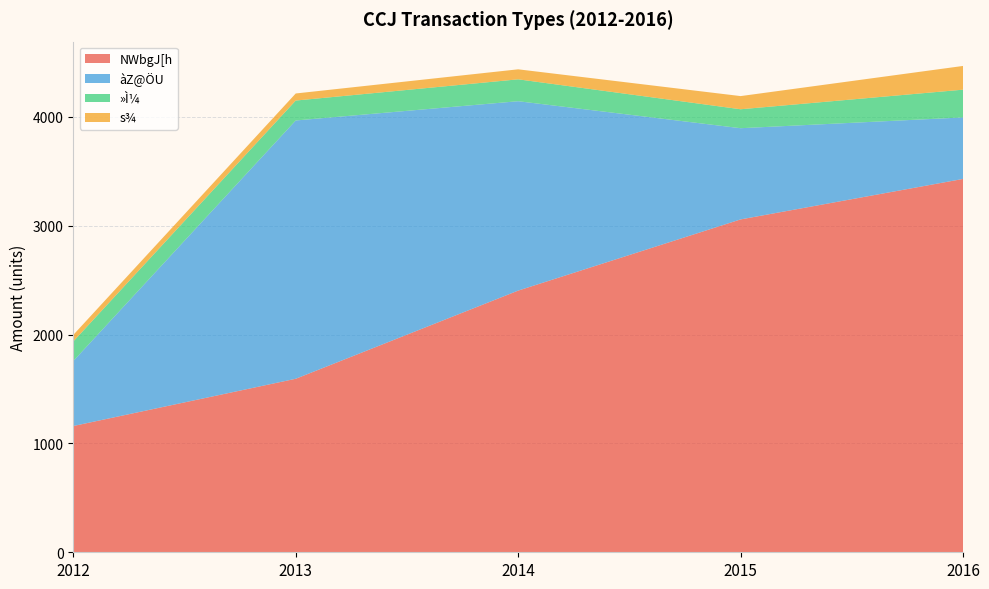

Reading left to right, transcribe all the data shown in this chart.

NWbgJ[h: 1160	1594	2404	3058	3430
àZ@ÖU: 597	2373	1740	838	565
»Ì¼: 180	183	201	174	255
s¾: 60	65	92	121	218